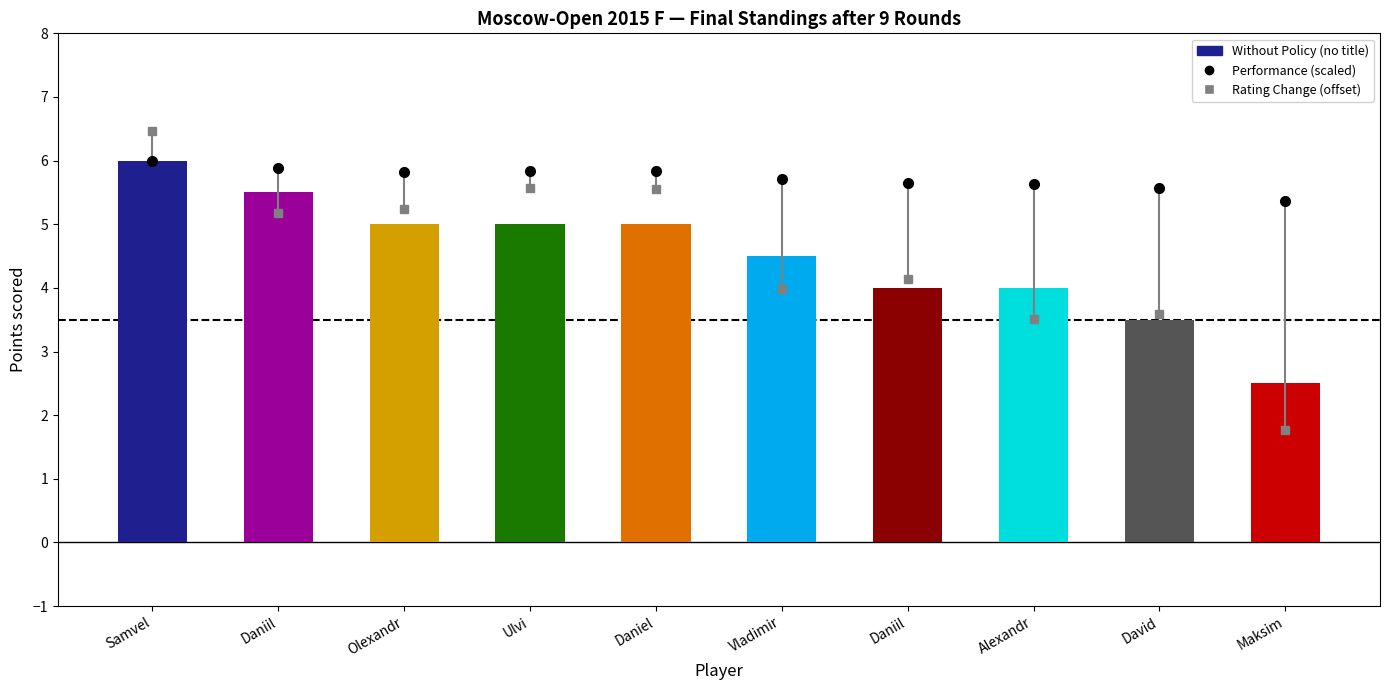

Are the bars horizontal?

No